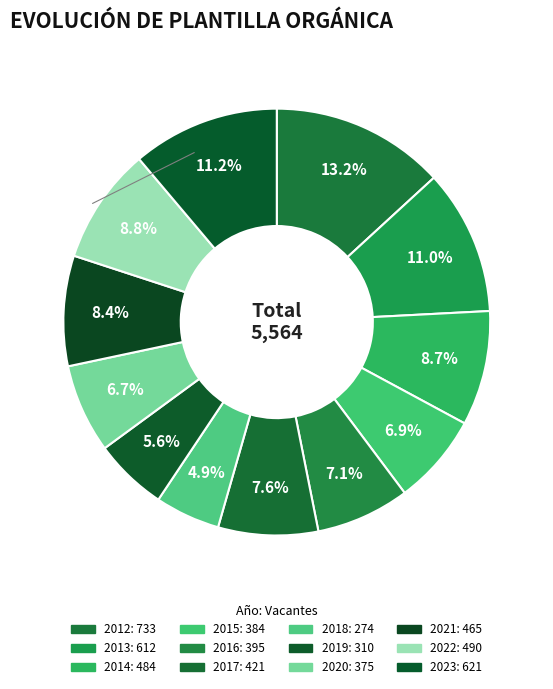

Is it true that 2014 is 1% of the pie?

False